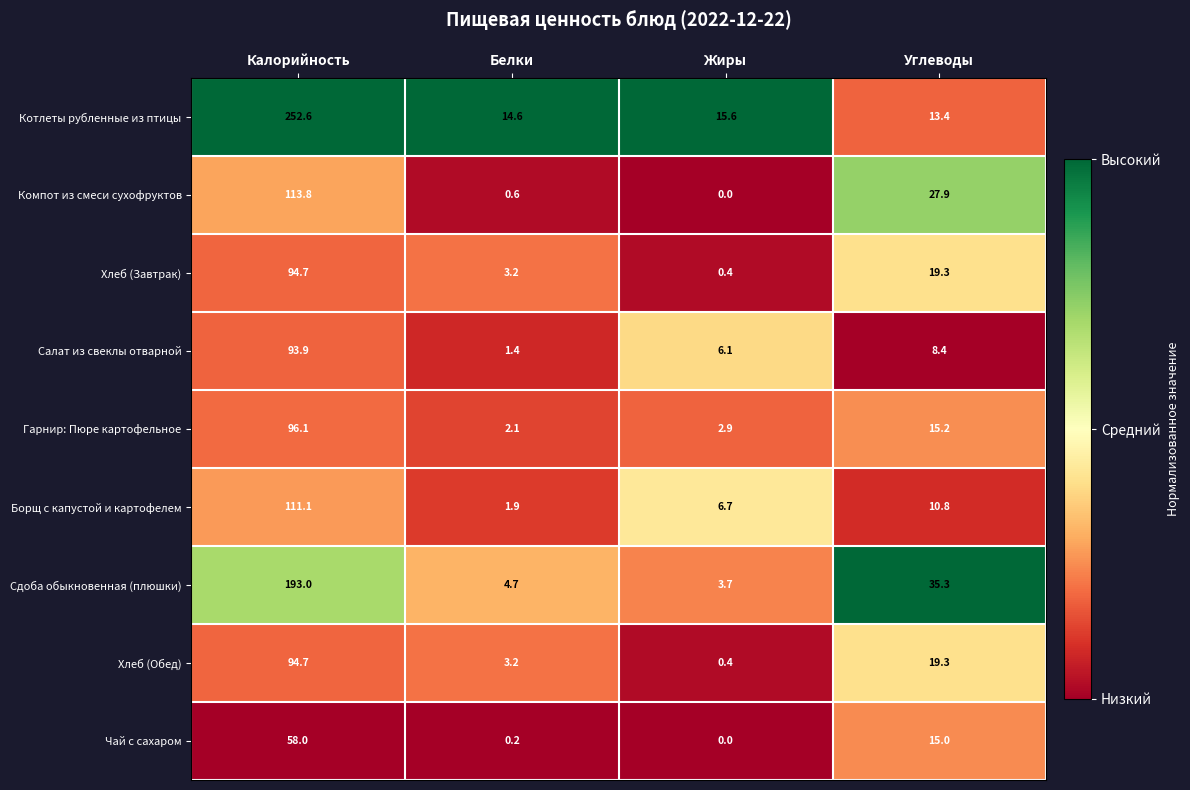

What is the spread (max minus min) of values at Белки?

14.4